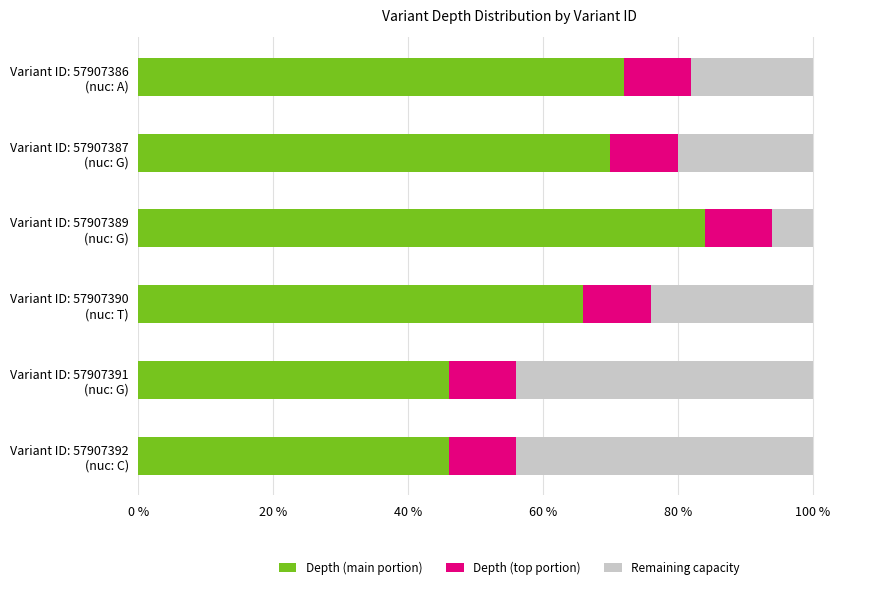

What is the maximum value for Depth (main portion)?

84.0